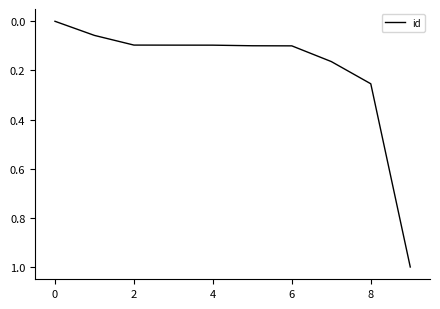

What is the difference between the maximum and minimum values?

1.0